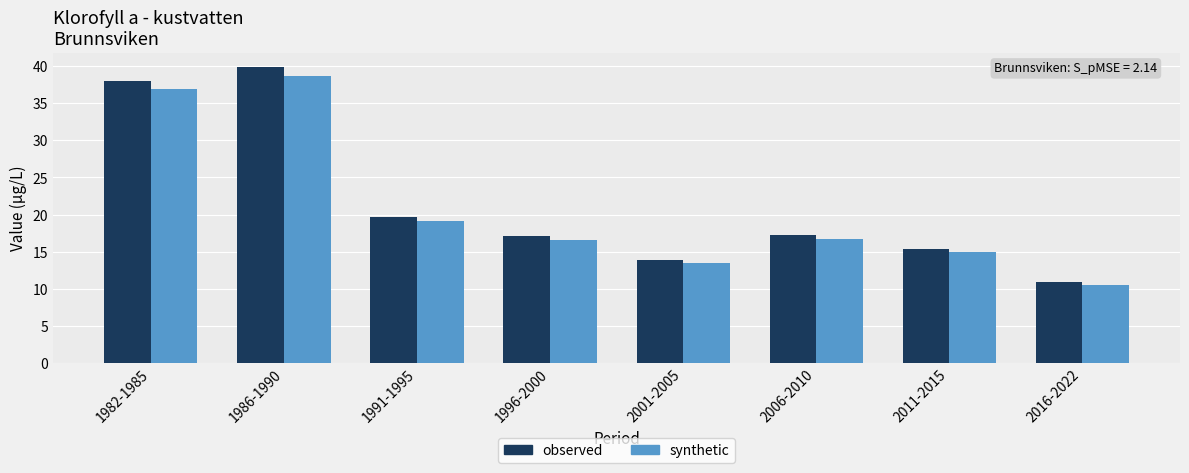

Which series has the largest range (max minus min)?

observed